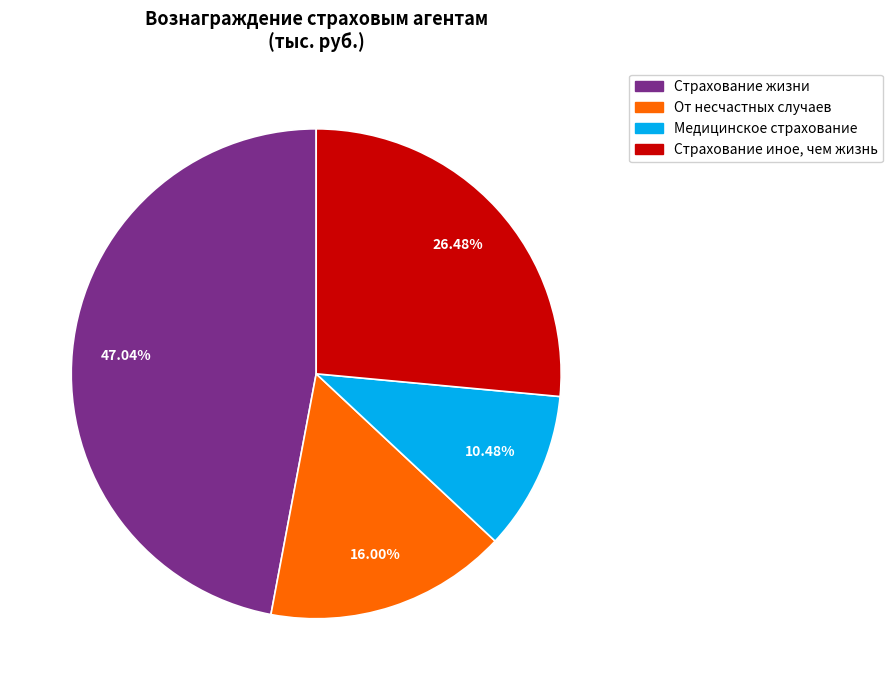

Rank the categories by value from lowest to highest.

Медицинское страхование, От несчастных случаев, Страхование иное, чем жизнь, Страхование жизни